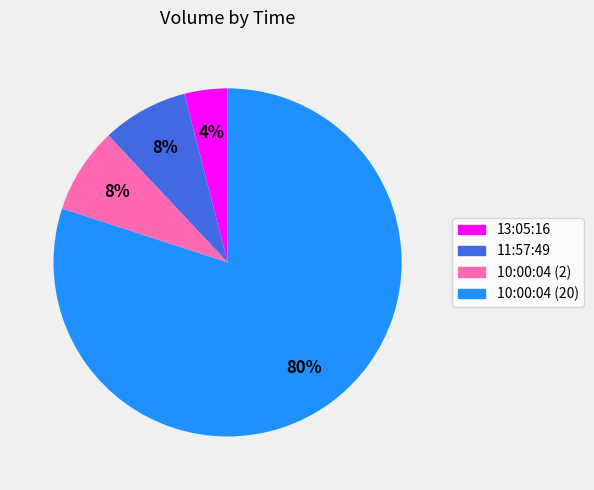

To the nearest percent, what percentage of the pie is 10:00:04 (20)?

80%